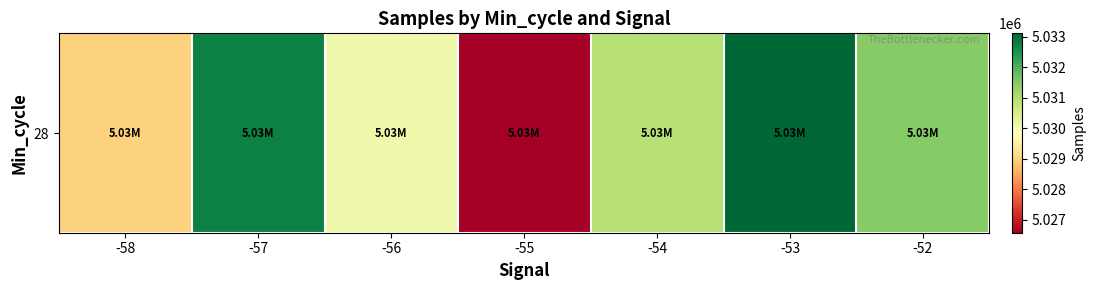

At which label does the data first exceed 5030922?

-57